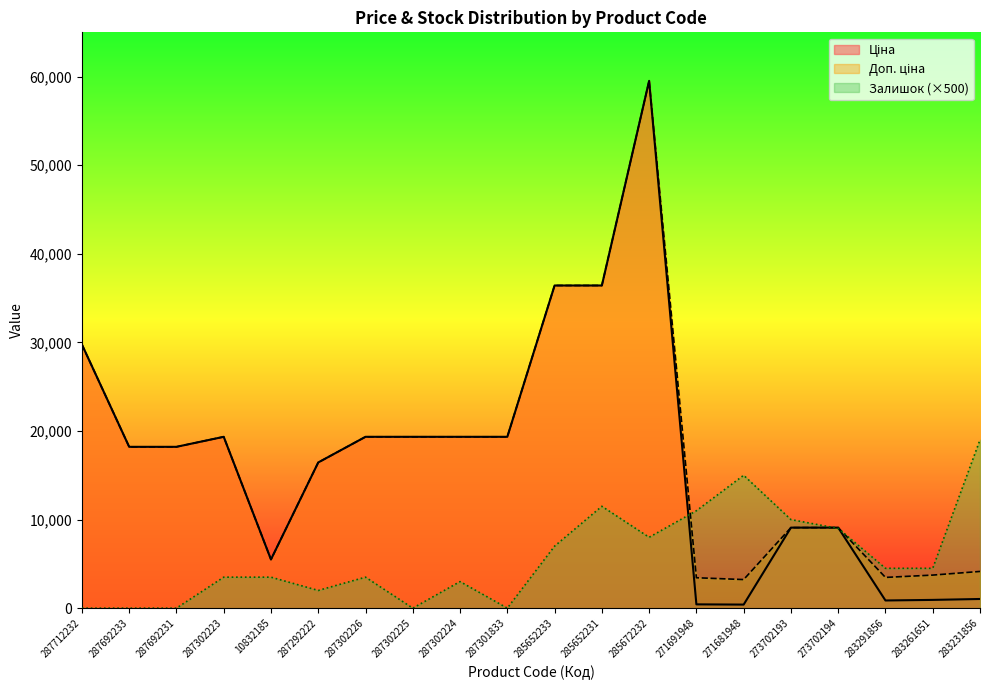

The Доп. ціна series shows 18212.0 at 287692233. True or false?

True